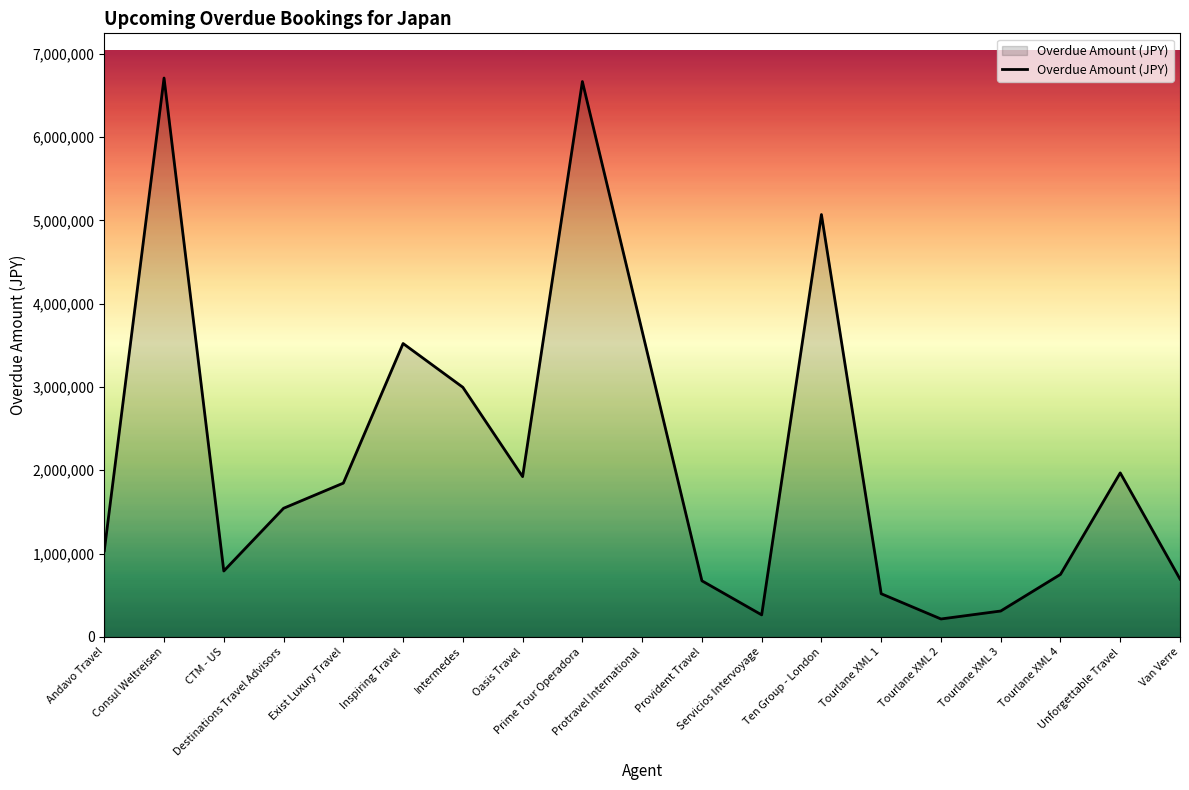

What is the sum of all values?

41154631